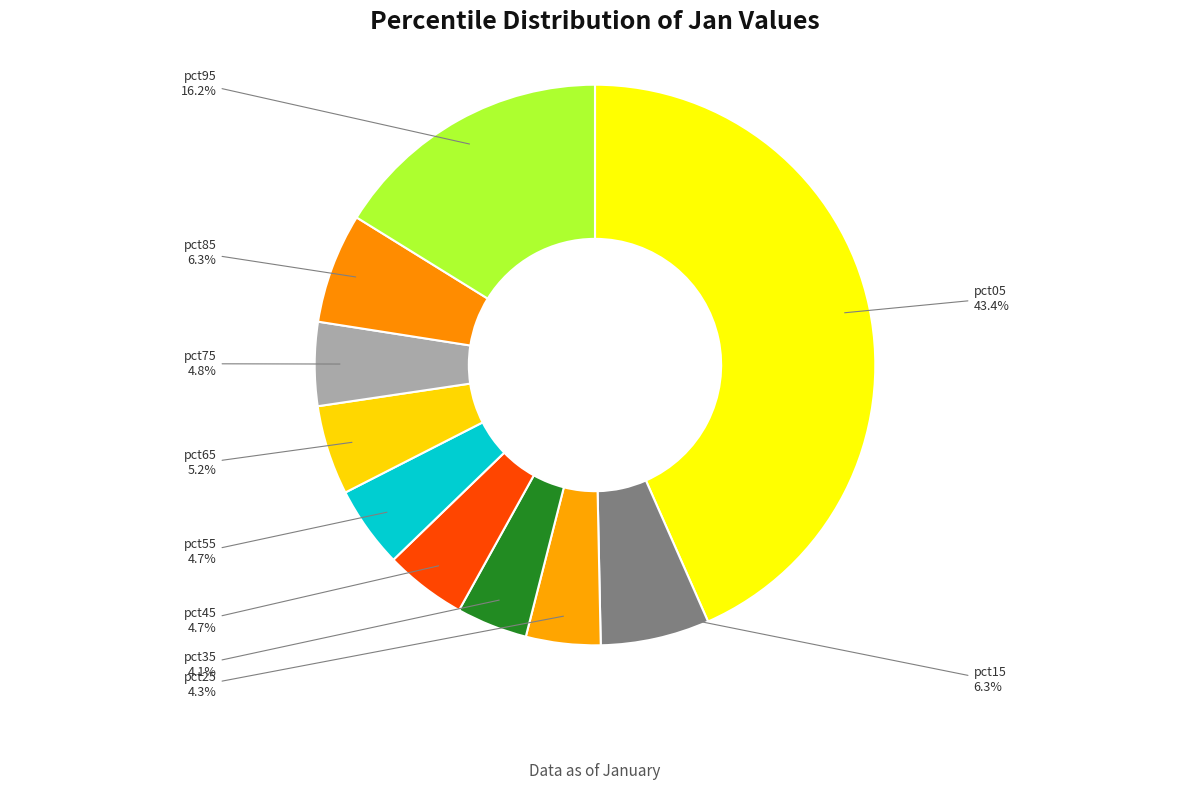

What percentage is the pct35 slice, to the nearest percent?

4%